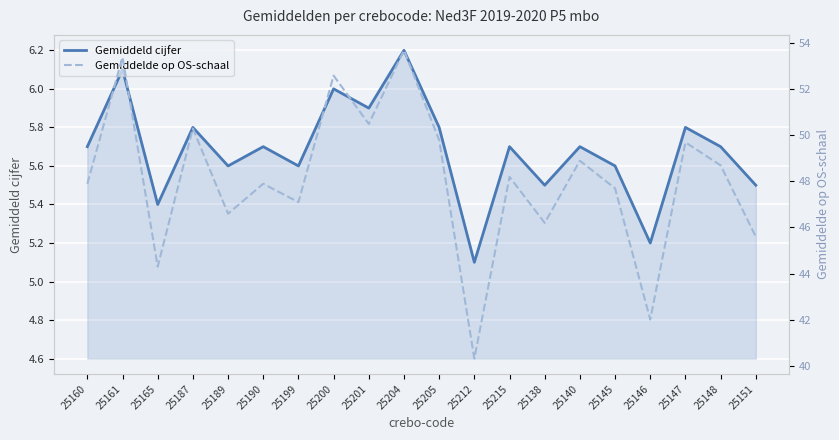

Count the number of data series in this chart.

2